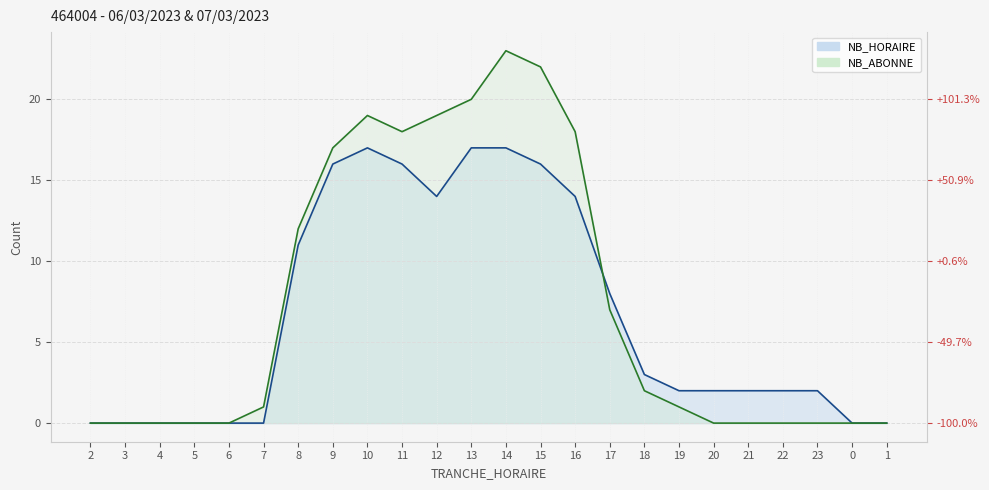

How many distinct data groups are displayed?

2